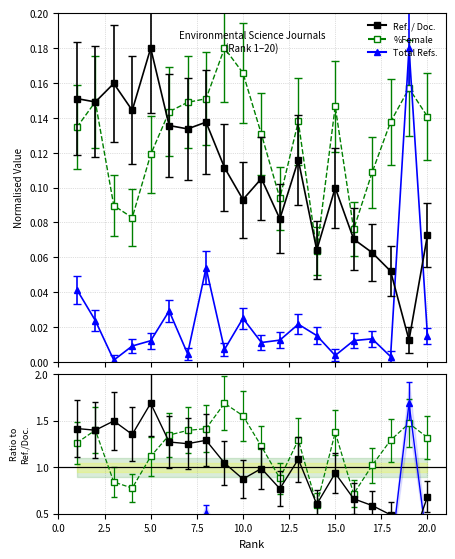

At how many categories does at least one series exceed 0?

20